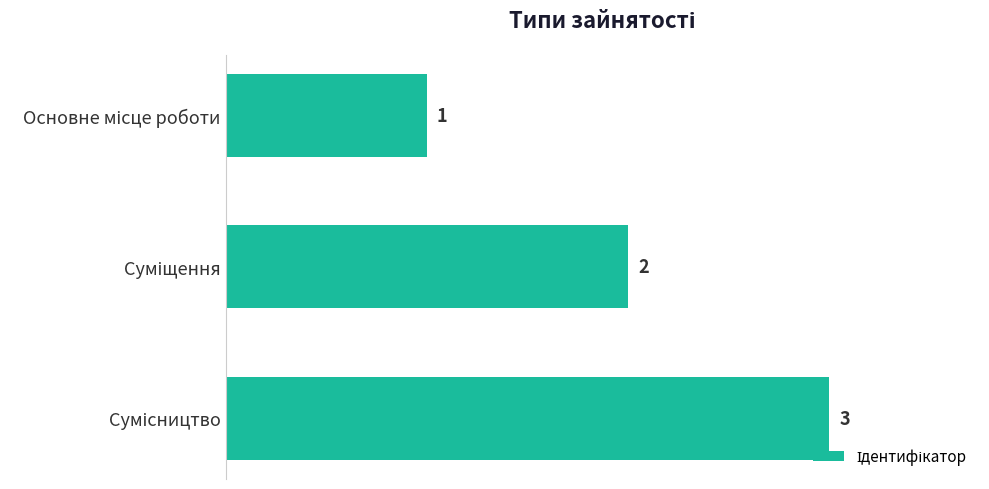

How many bars are there in total?

3